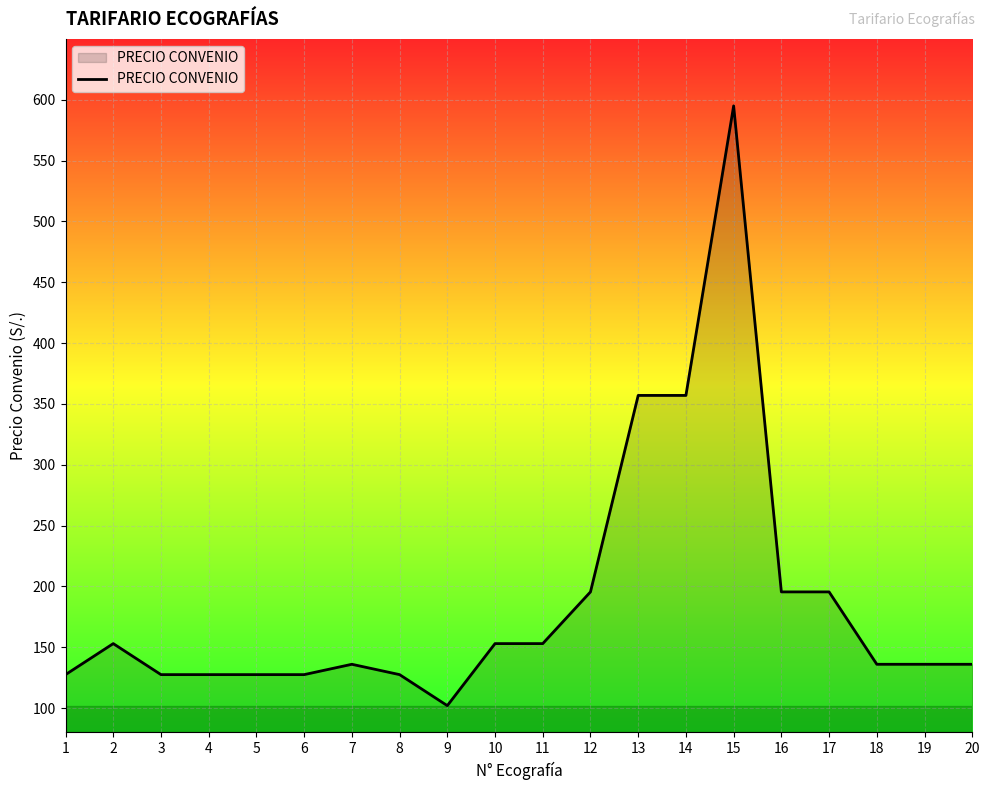

The chart shows a value of 136.0 at 19. True or false?

True